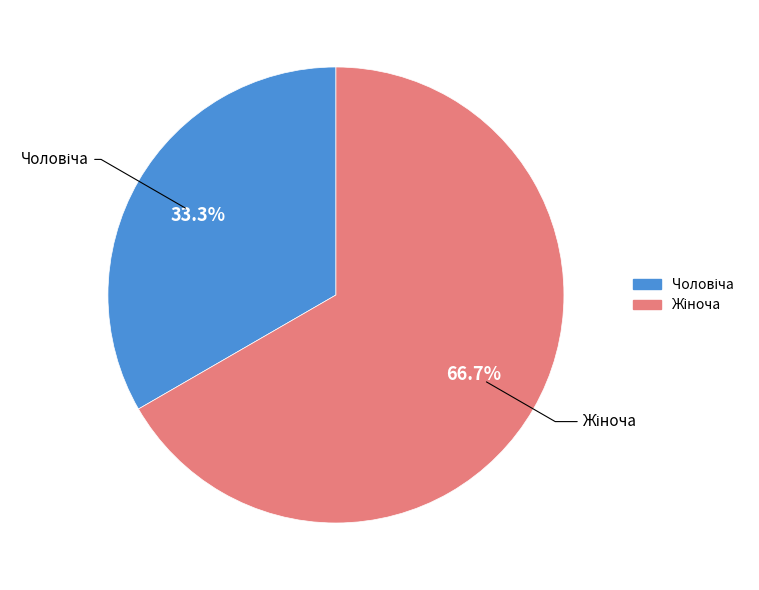

To the nearest percent, what percentage of the pie is Чоловіча?

33%